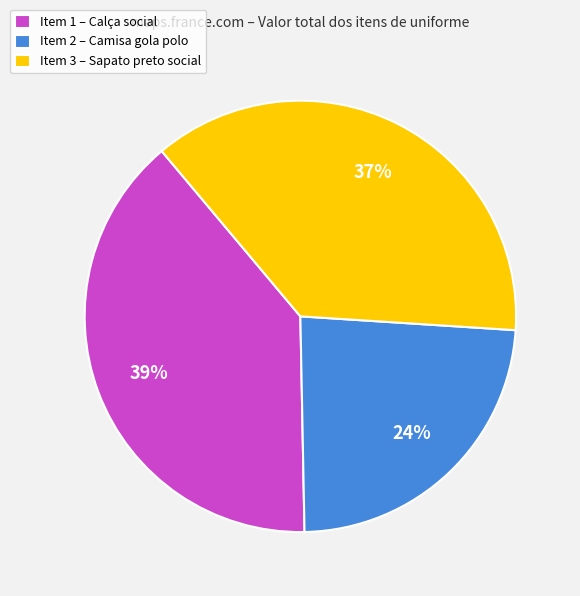

Which has a higher value, Item 2 – Camisa gola polo or Item 3 – Sapato preto social?

Item 3 – Sapato preto social